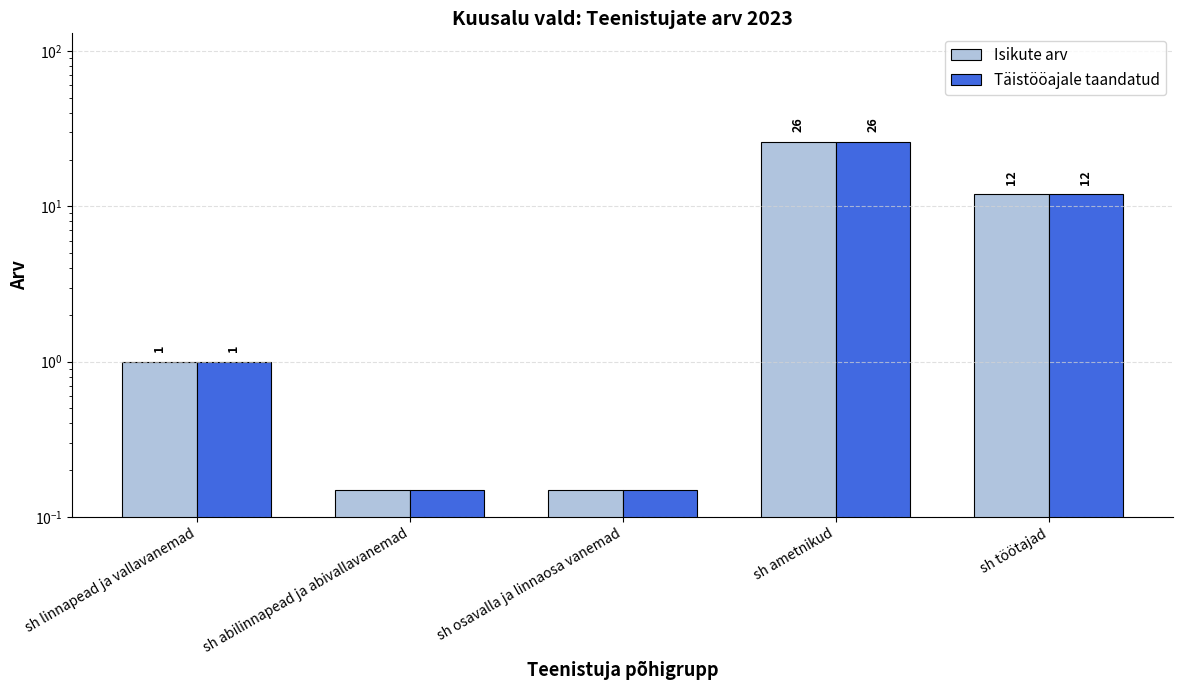

At which category is the sum across all series the highest?

sh ametnikud